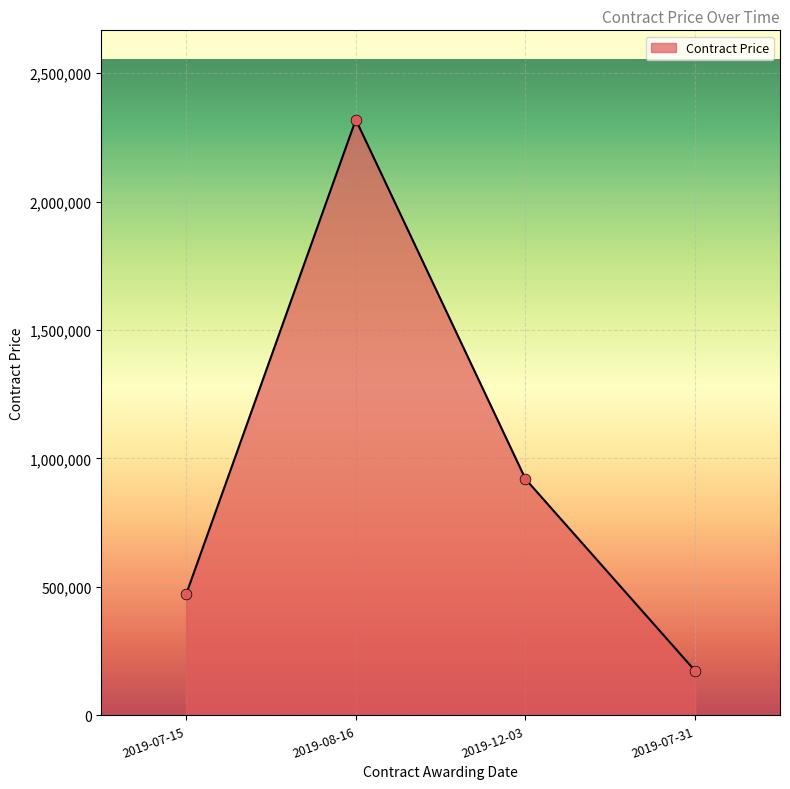

What is the ratio of the value at 2019-07-15 to the value at 2019-07-31?

2.7